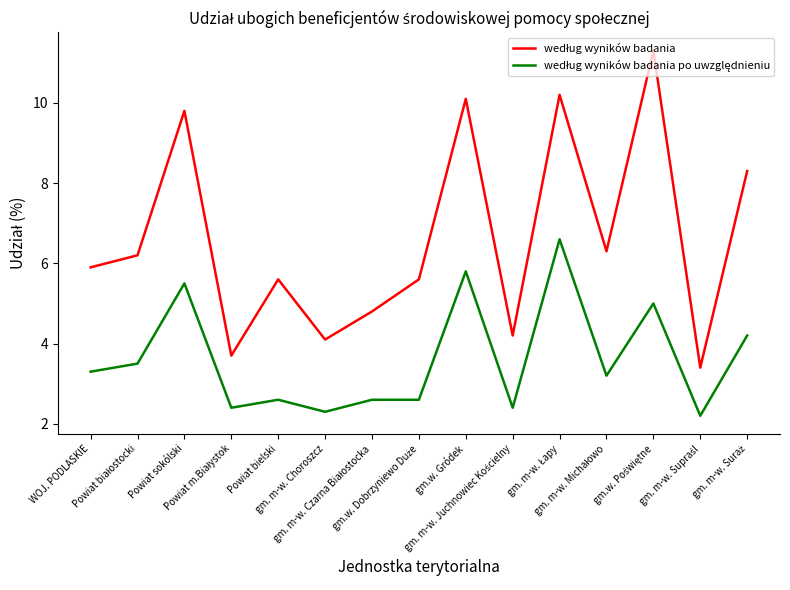

Is the value of według wyników badania po uwzględnieniu at Powiat białostocki greater than the value of według wyników badania at gm.w. Dobrzyniewo Duże?

No